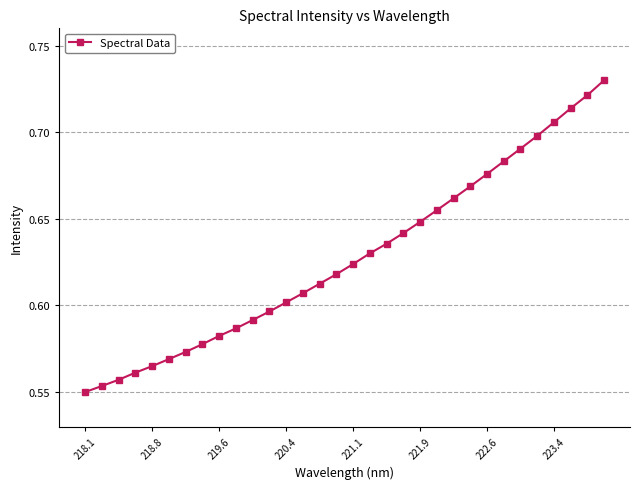

How many values are between 0 and 1?

32